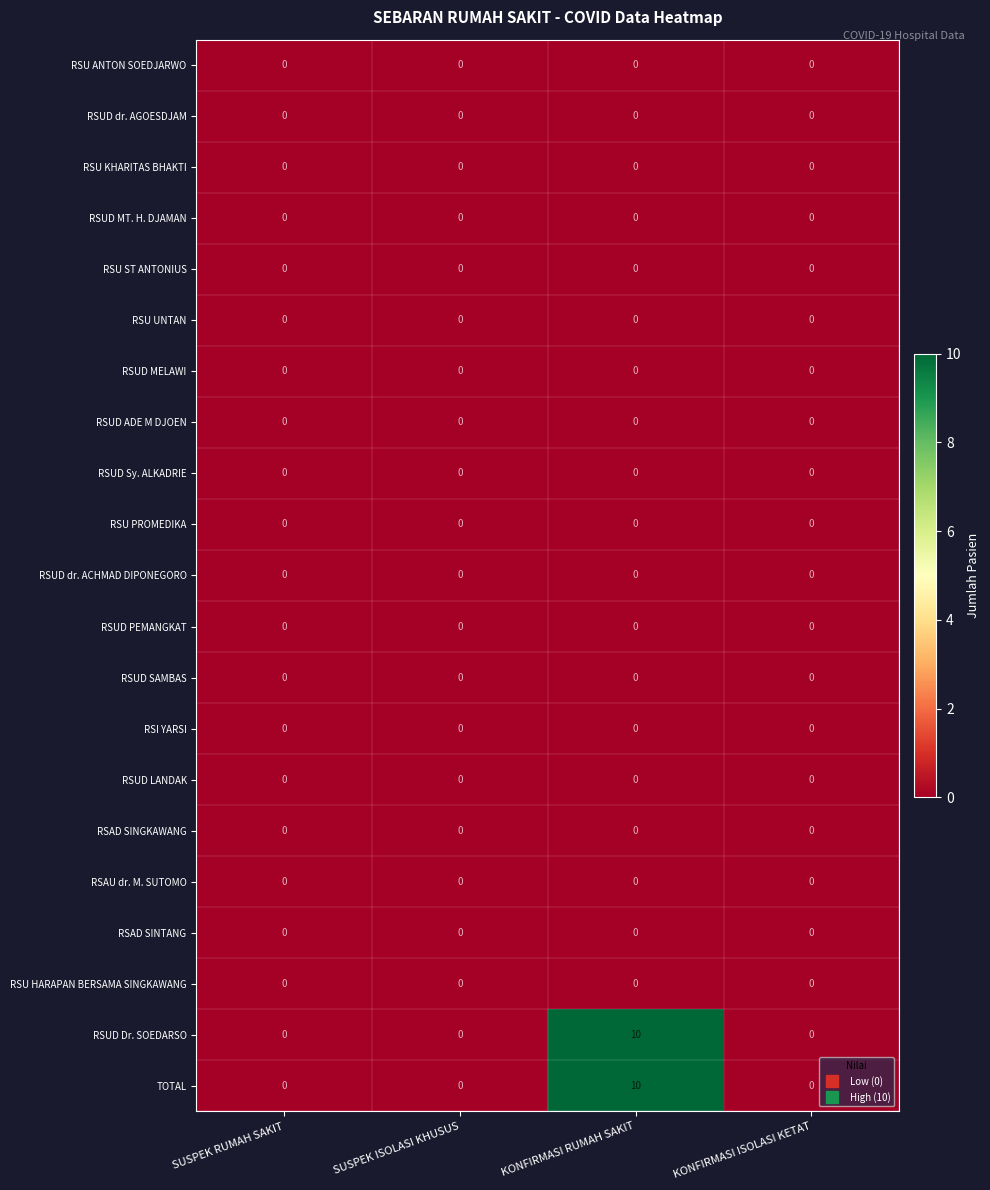

What is the difference between the highest and lowest values at KONFIRMASI RUMAH SAKIT?

10